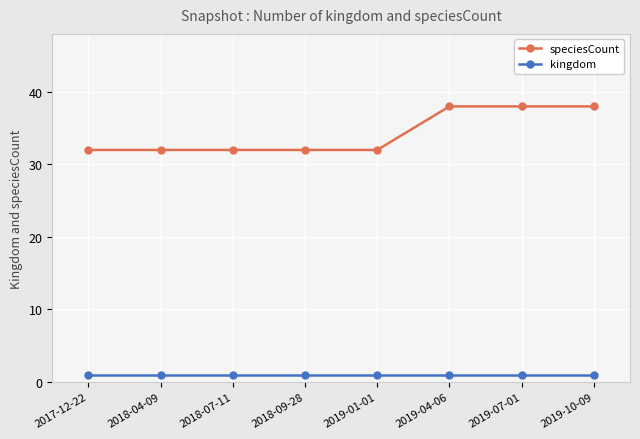

What is the maximum value shown in the chart?

38